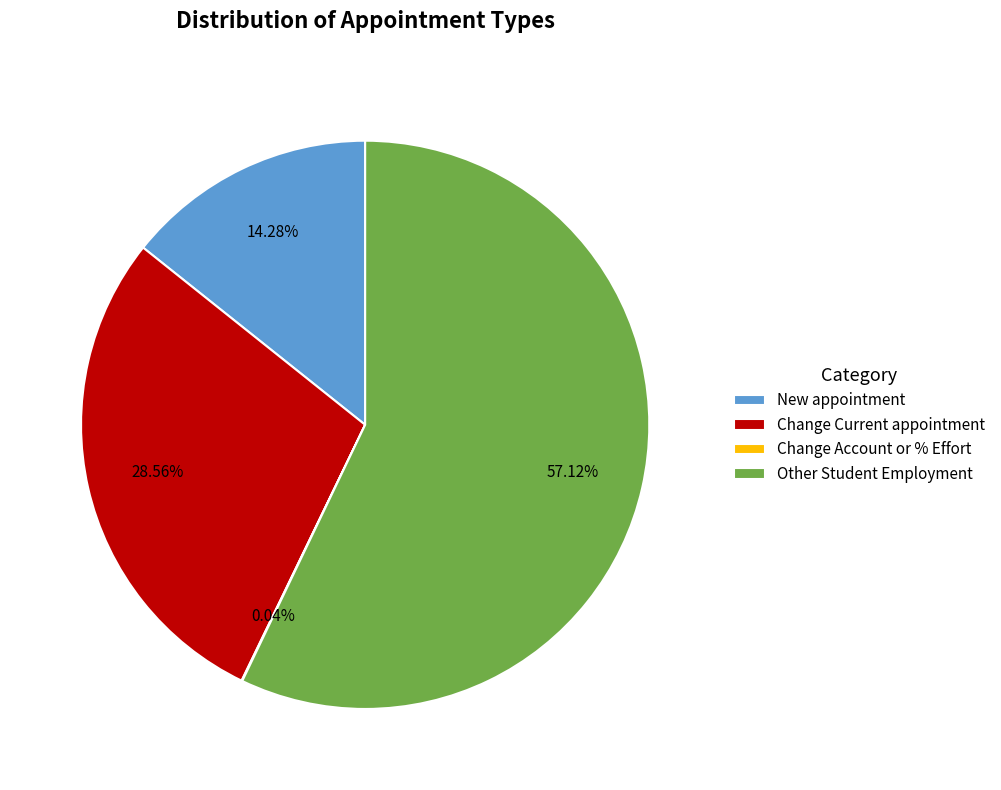

Do Other Student Employment and New appointment together represent more than half of the pie?

Yes